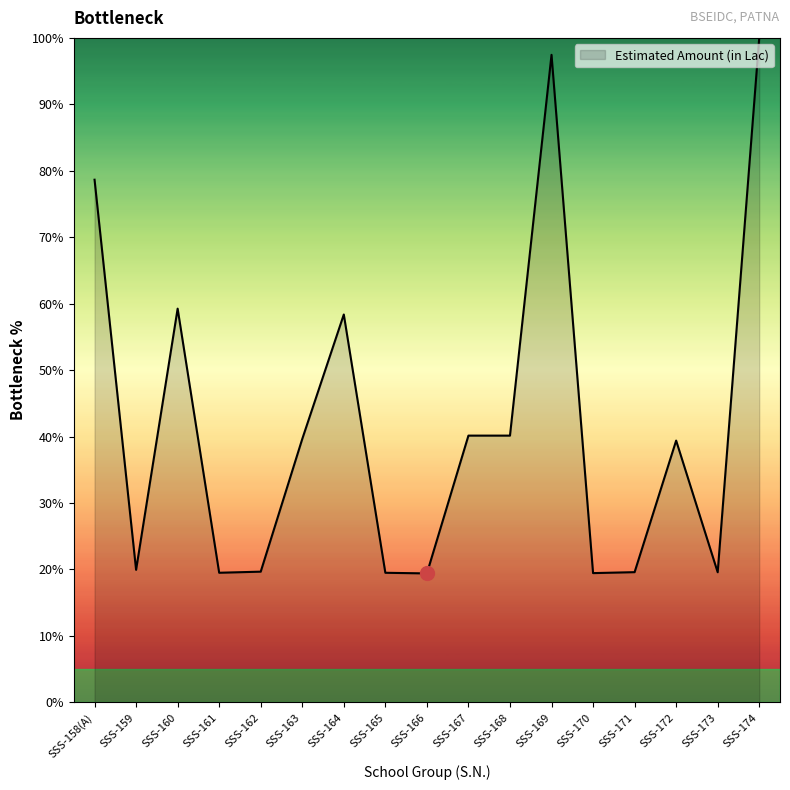

What is the change in value from SSS-160 to SSS-174?

+40.7